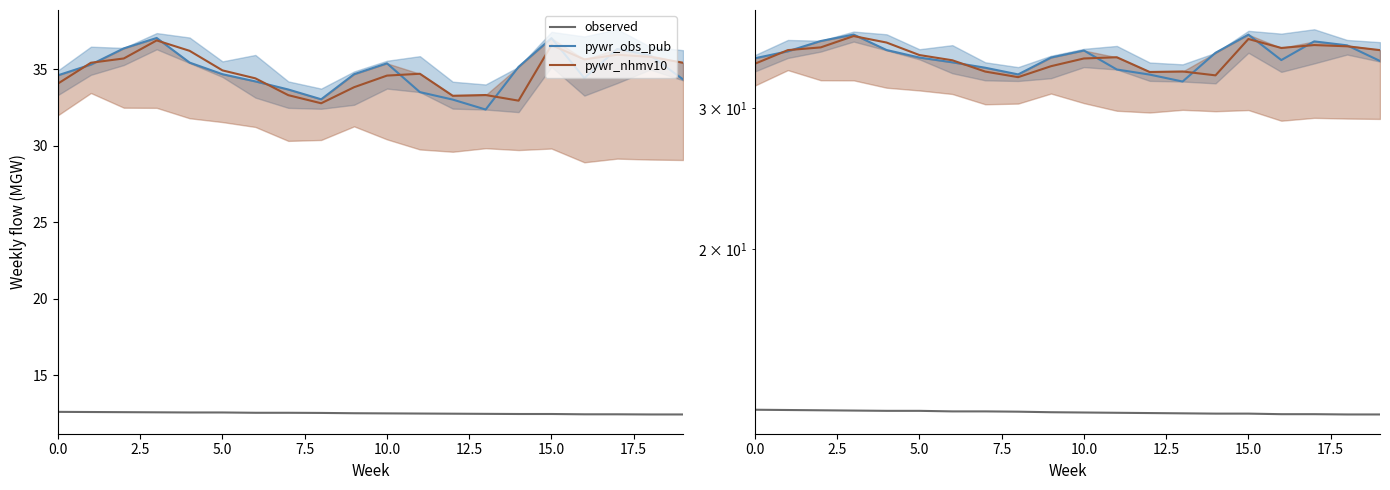

How many data points does each series have?

20